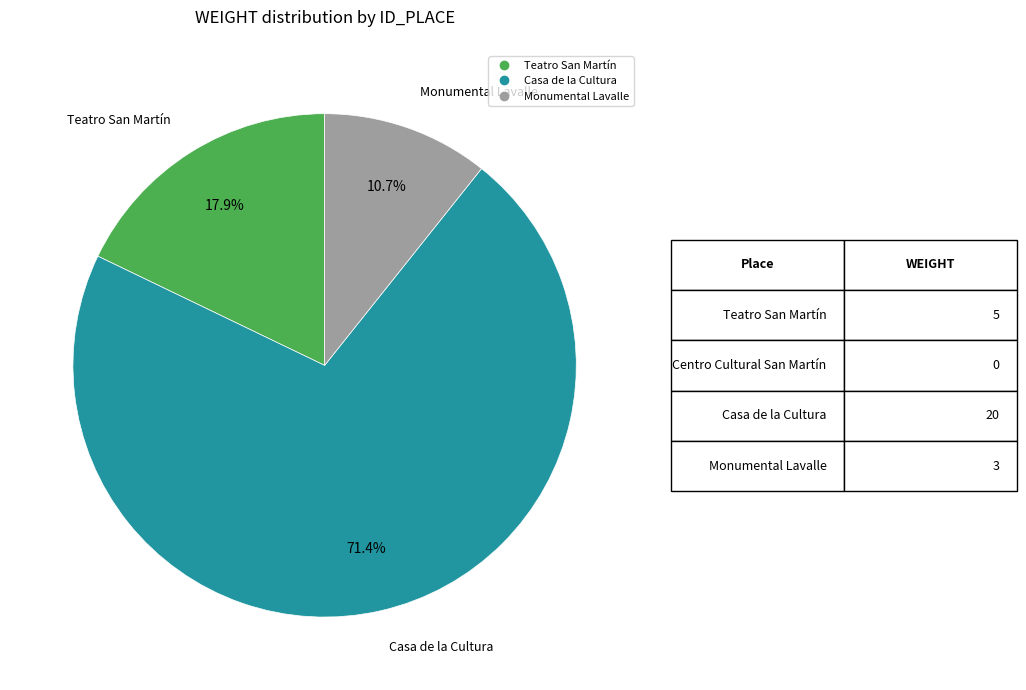

Does any single category account for the majority?

Yes